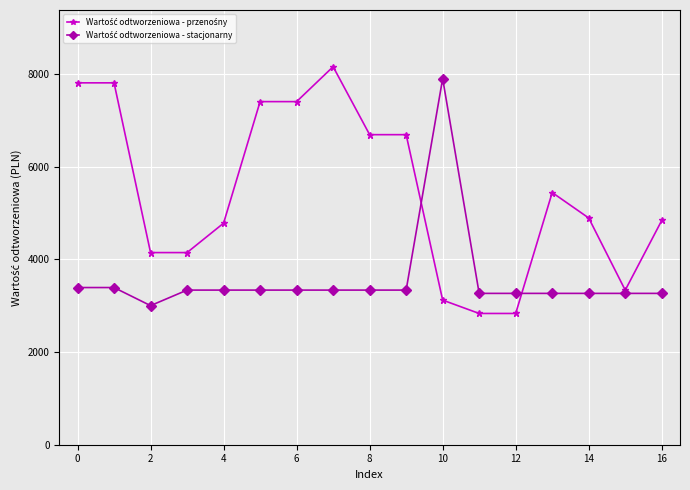

How many lines are shown in the chart?

2